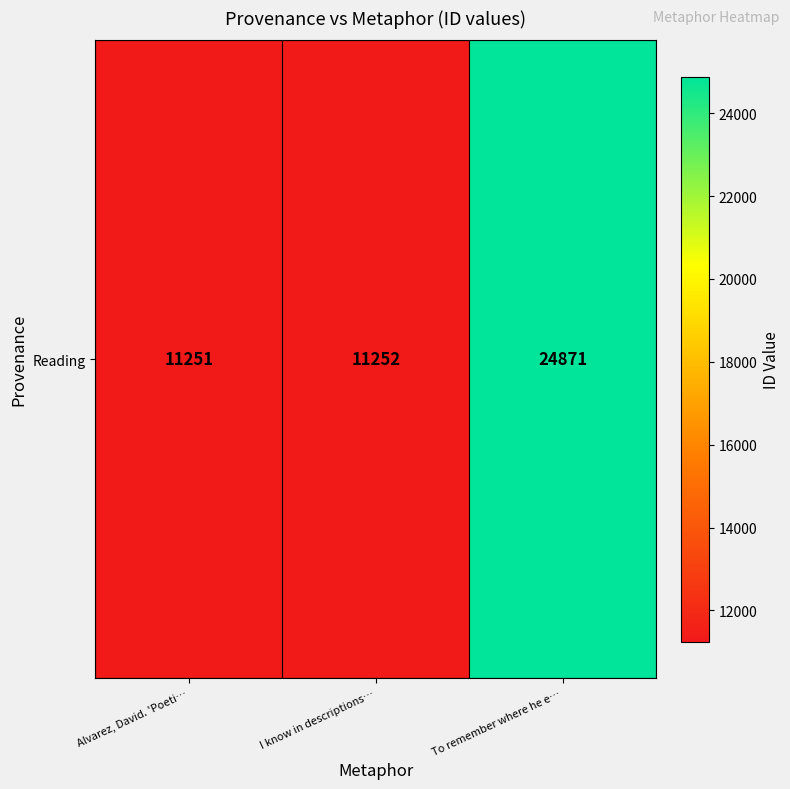

Which category has the lowest value across all series?

Alvarez, David. 'Poeti…